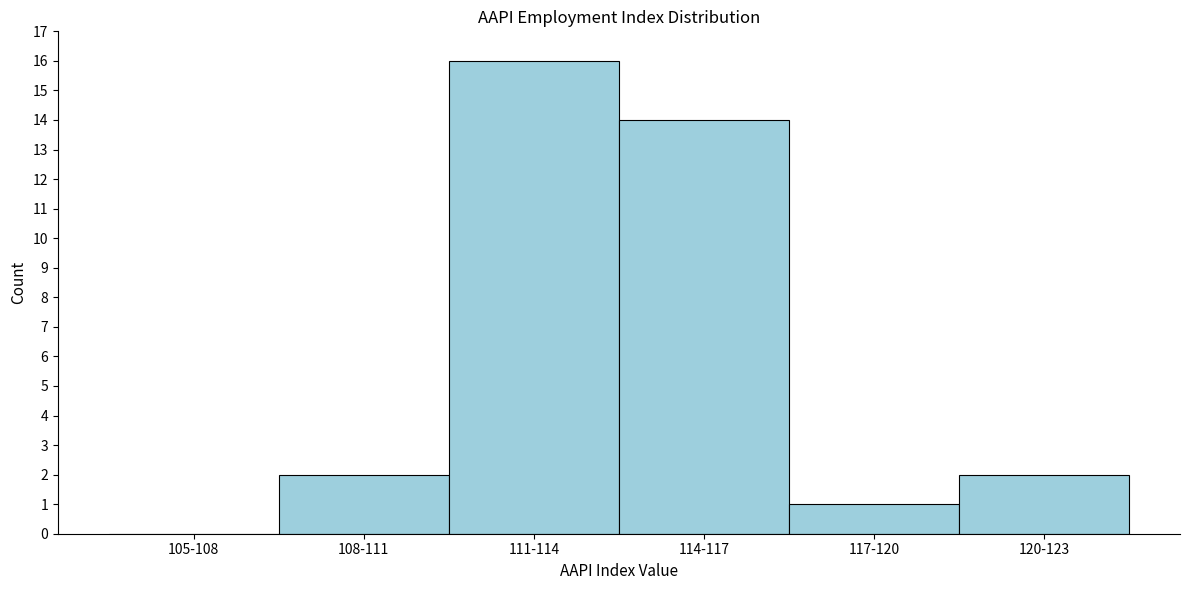

Reading left to right, list all the values displayed in this chart.

105-108=0	108-111=2	111-114=16	114-117=14	117-120=1	120-123=2